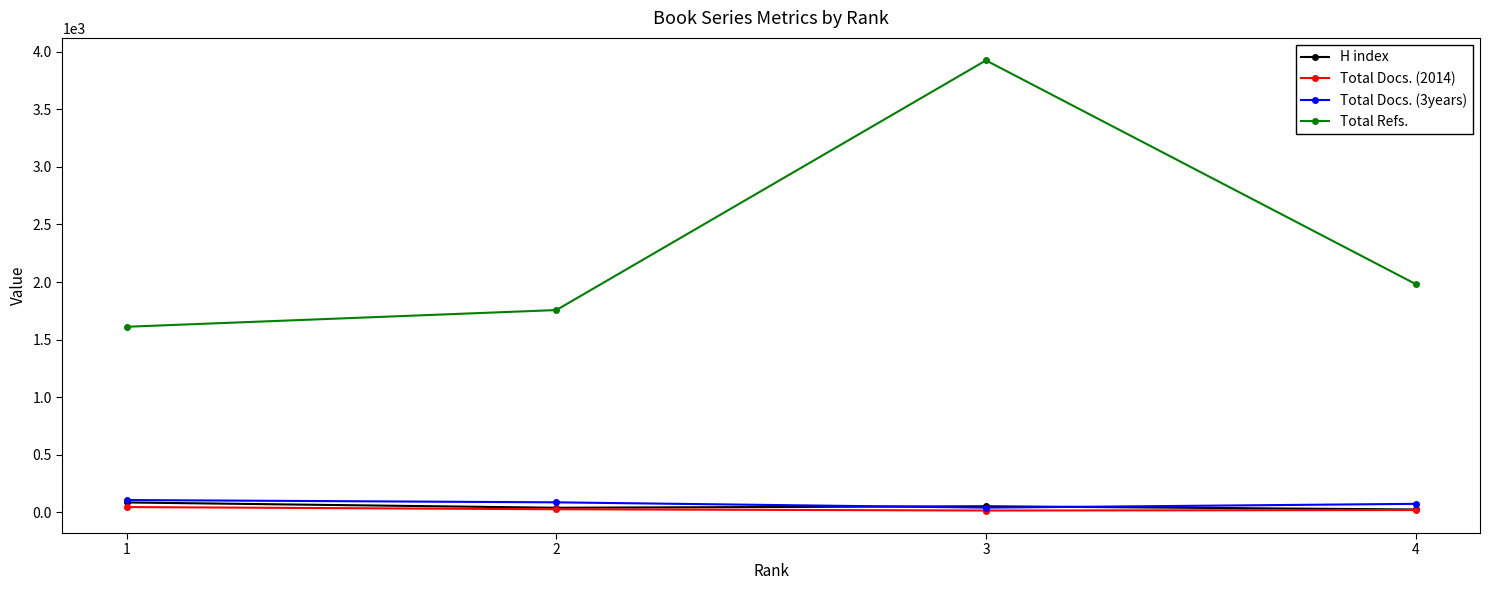

Which series changed the most between 1 and 2?

Total Refs.